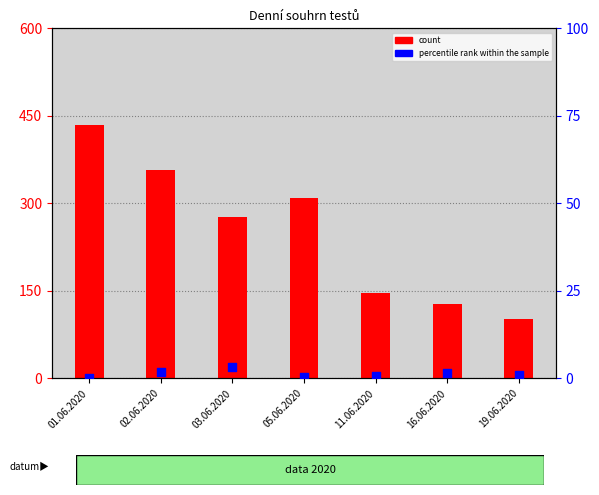

What is the total value across all series at 11.06.2020?

147.7